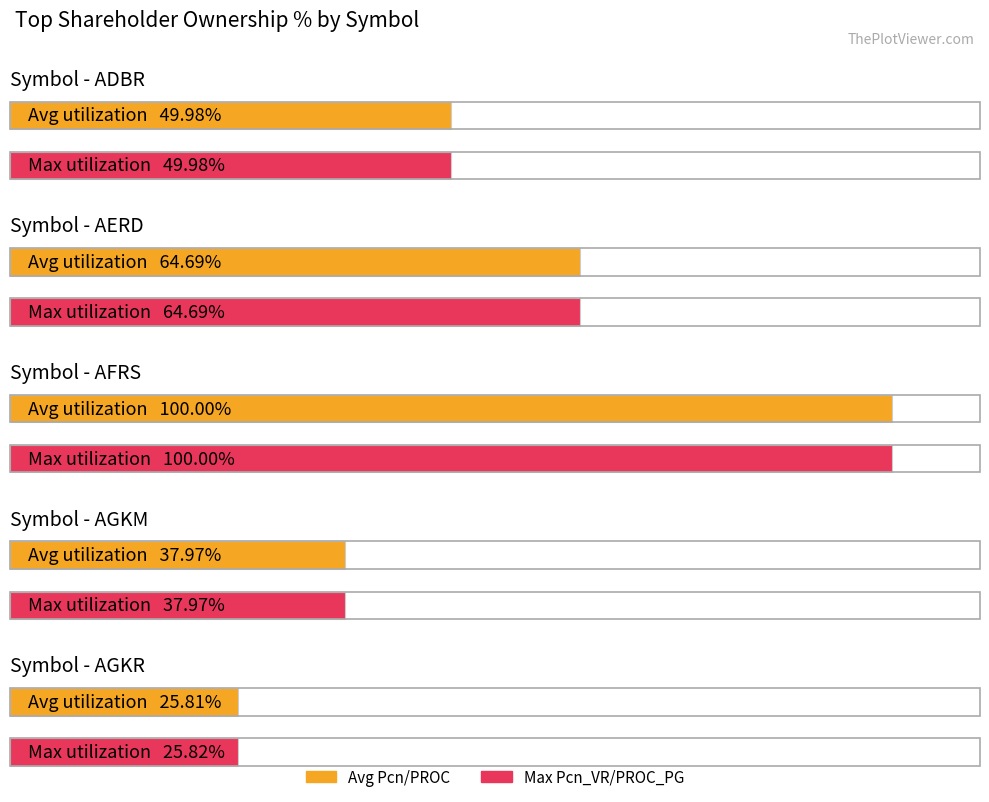

Does the chart contain stacked bars?

No